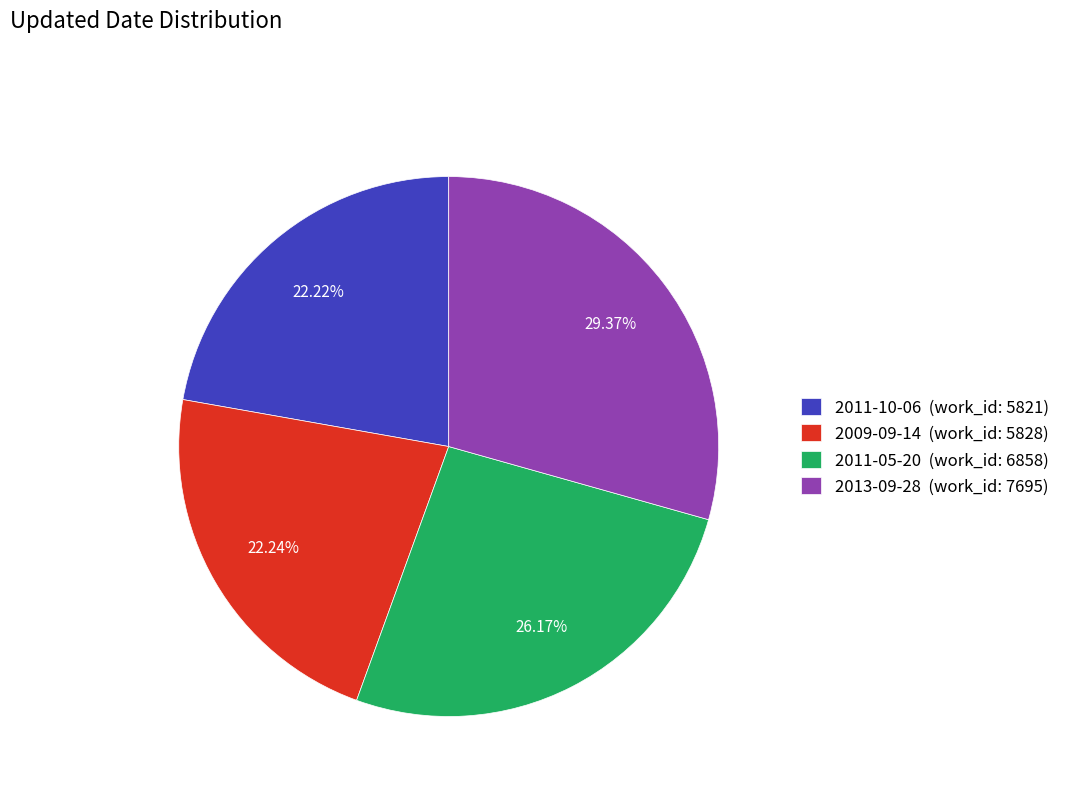

Does any single category account for the majority?

No